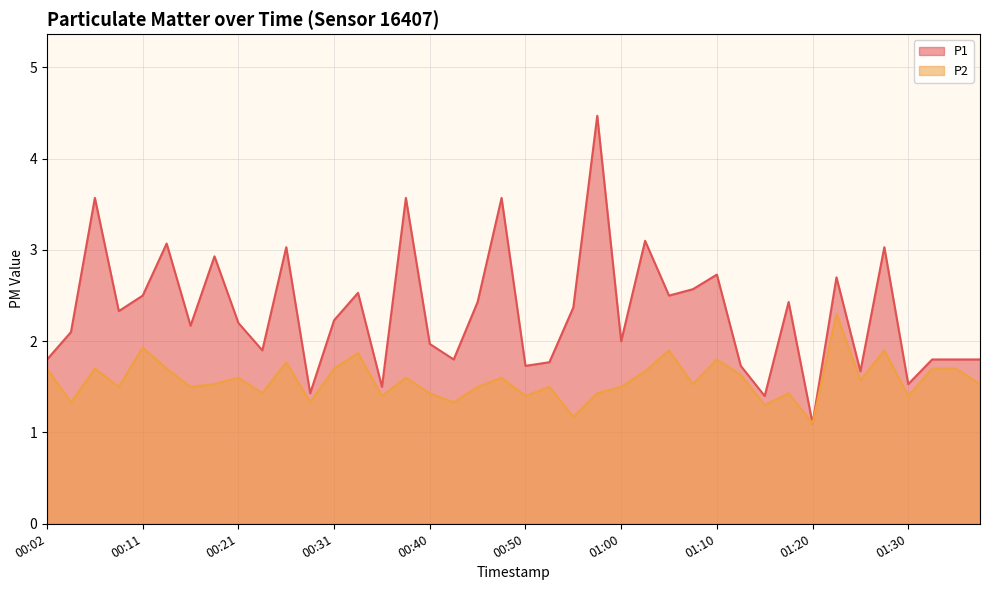

Between 00:19 and 01:32, which is larger?

00:19